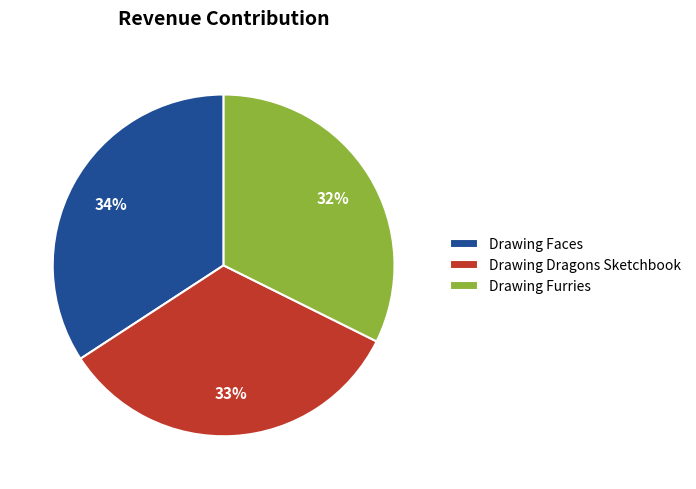

The Drawing Dragons Sketchbook slice represents 28% of the pie. True or false?

False